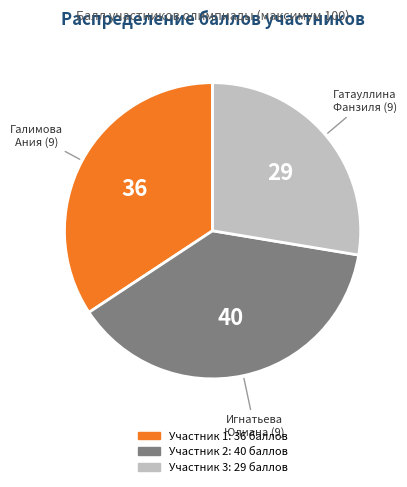

Does any single category account for the majority?

No